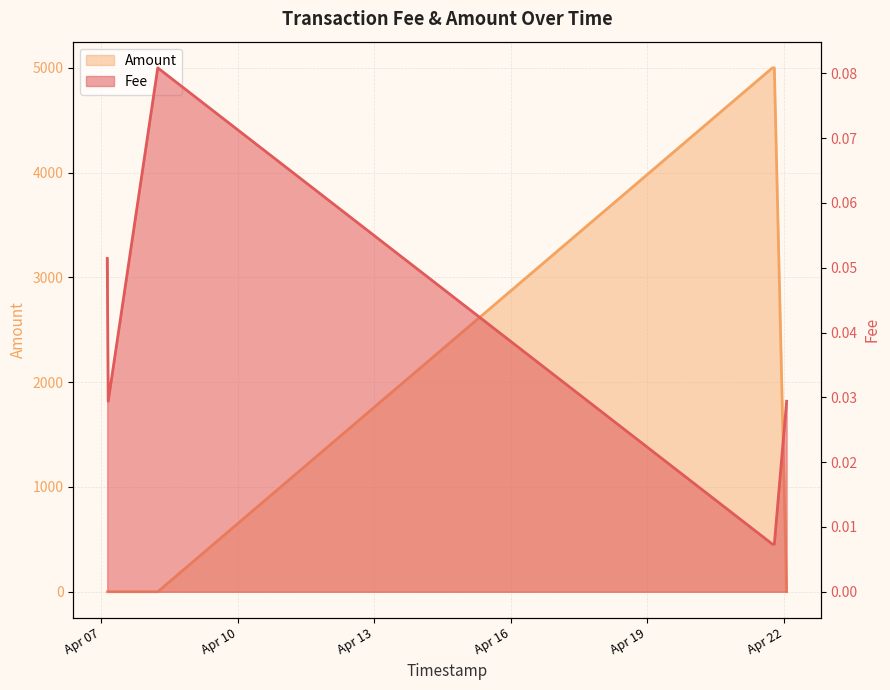

Between which two adjacent categories do Amount and Fee first intersect?

2021-04-08 05:48:06 and 2021-04-21 18:05:17